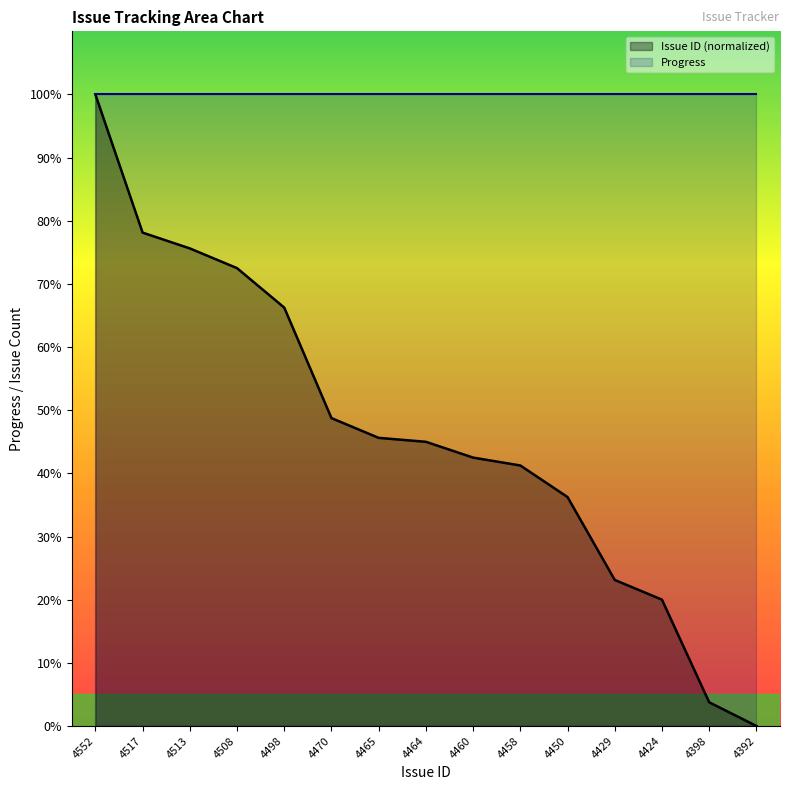

What is the sum of all values?

698.8